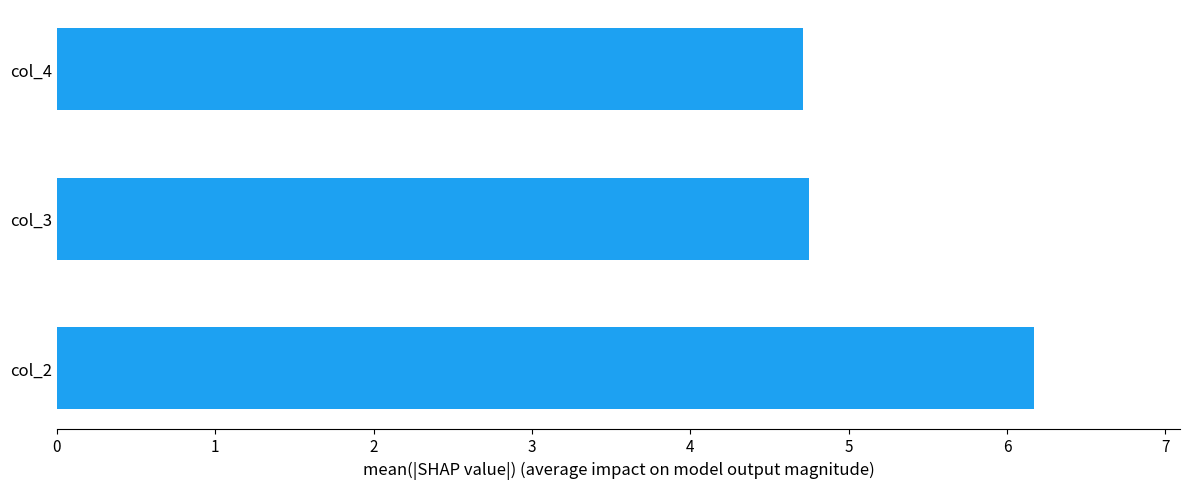

At which category does the chart reach its peak across all series?

col_2